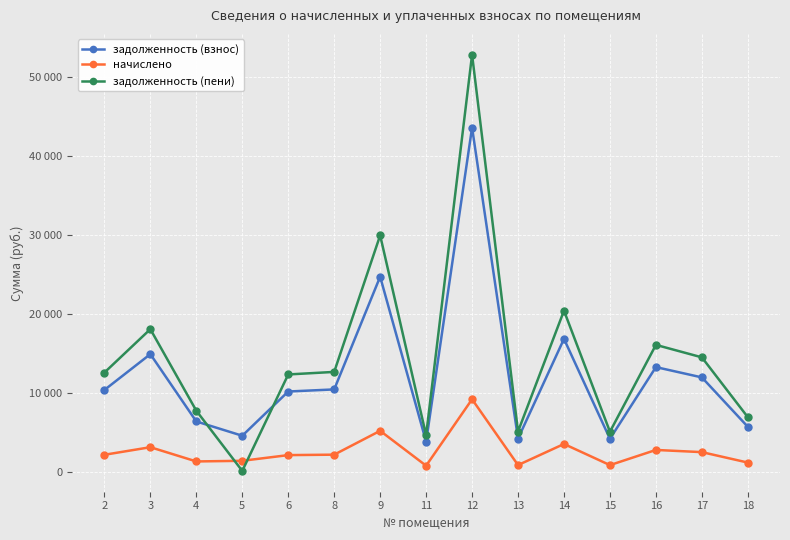

What is the difference between the highest and lowest values at 15?

4221.0